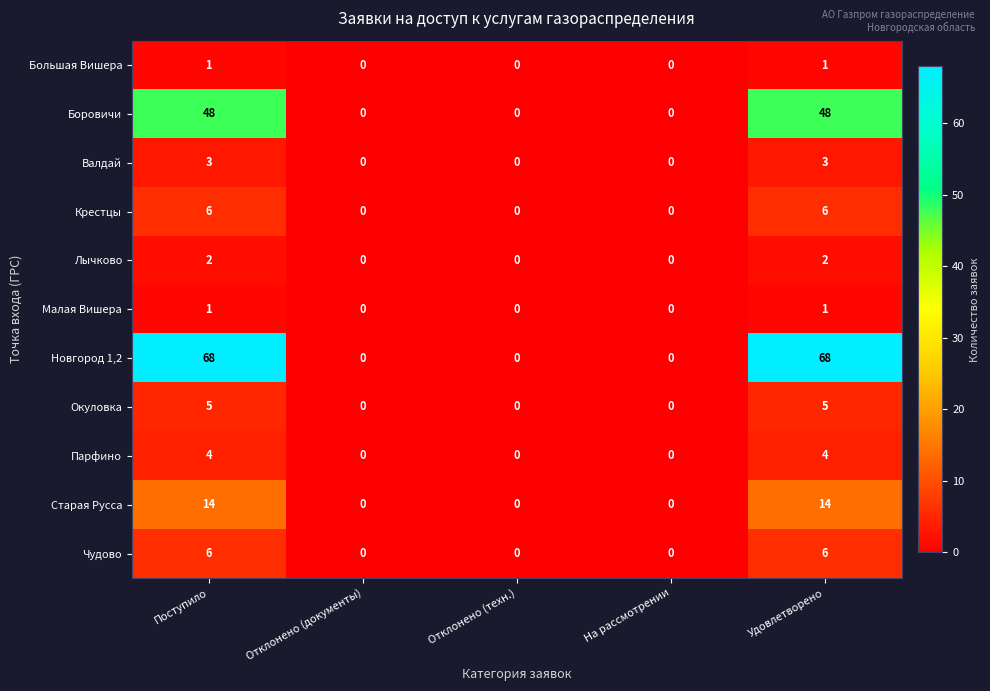

Which series has the widest spread of values?

Новгород 1,2